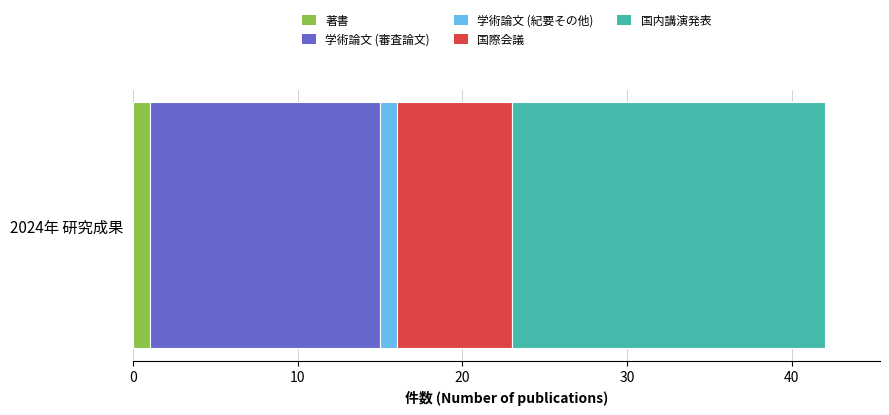

Is it true that 著書 equals 1 at 2024年 研究成果?

True